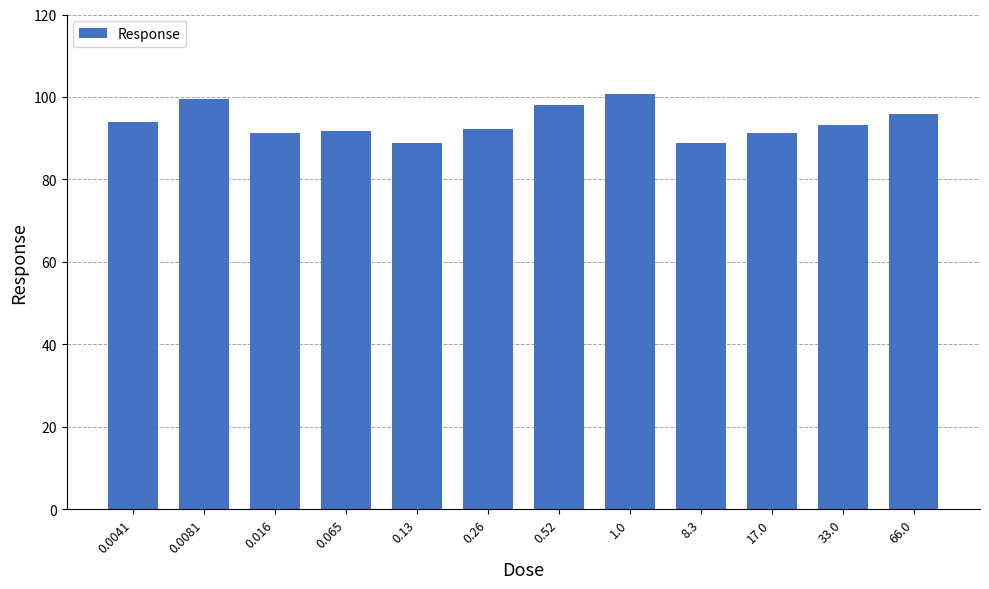

What is the average value?

93.8